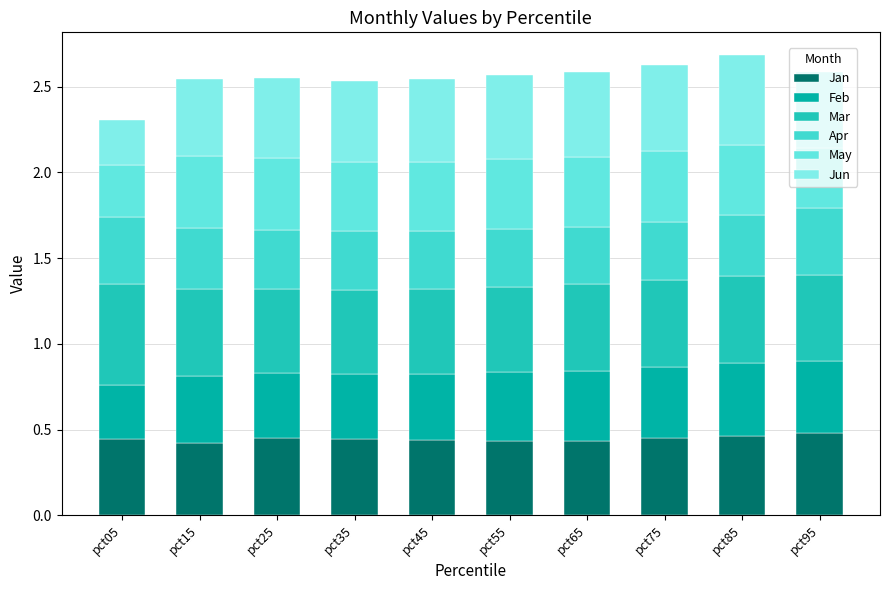

What is the average value of the Jan series?

0.4